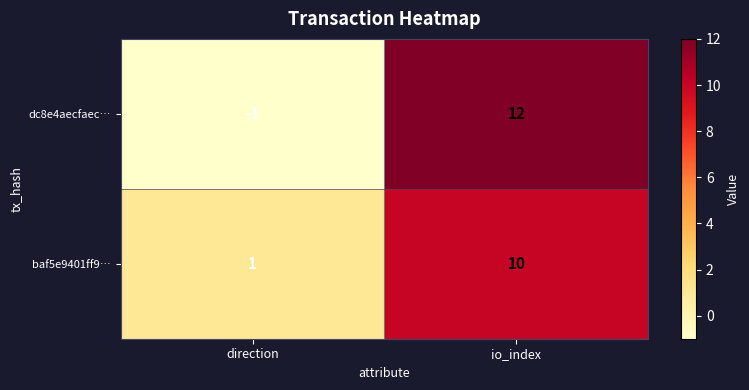

List the series in order of their peak value, highest first.

dc8e4aecfaec…, baf5e9401ff9…